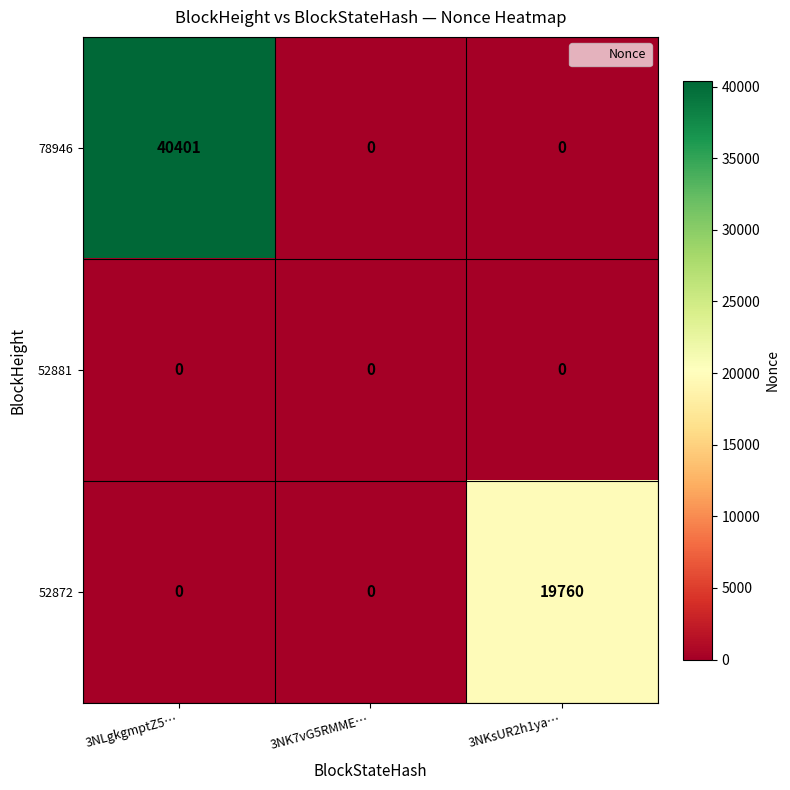

At which category is the sum across all series the highest?

3NLgkgmptZ5…